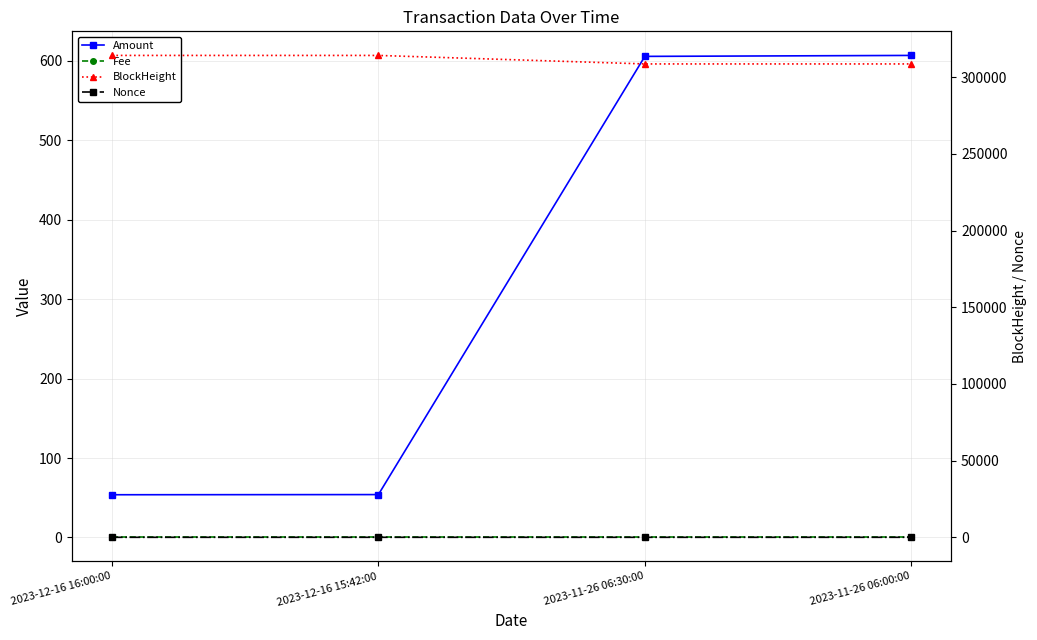

How many lines are shown in the chart?

4